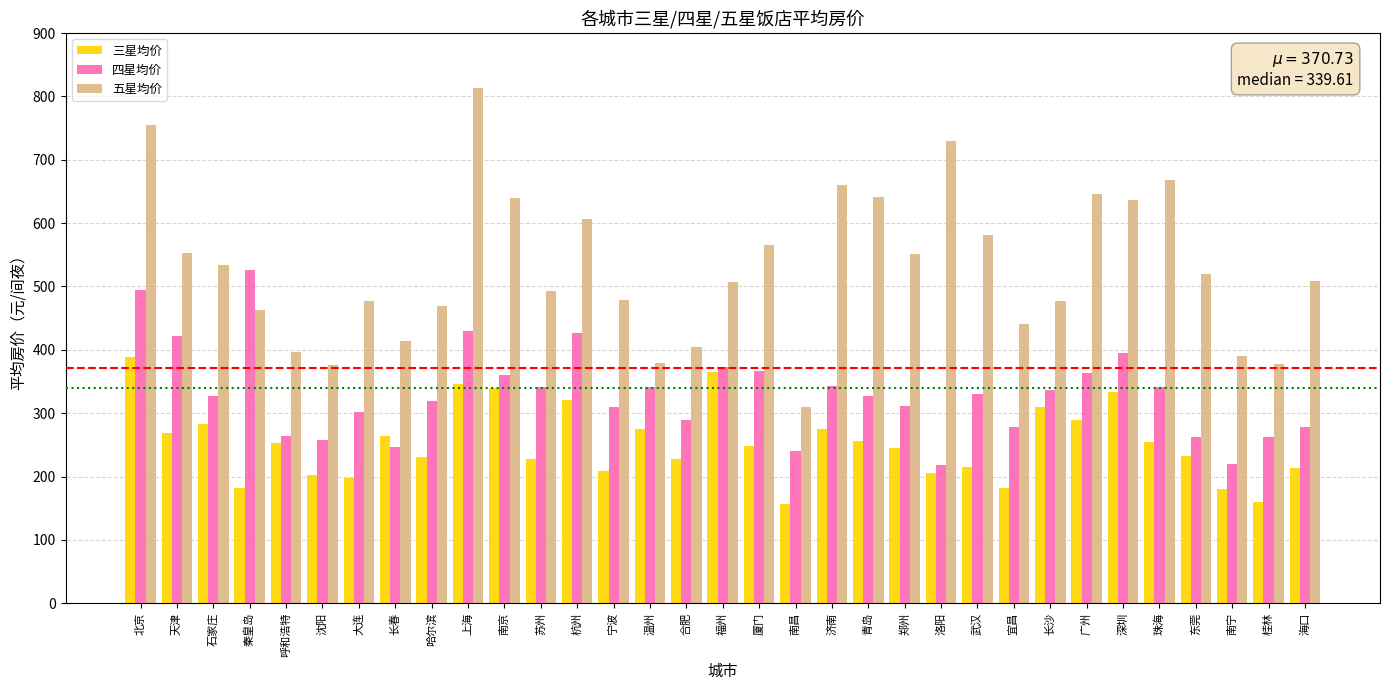

Between 厦门 and 长沙, which series saw the biggest shift?

五星均价